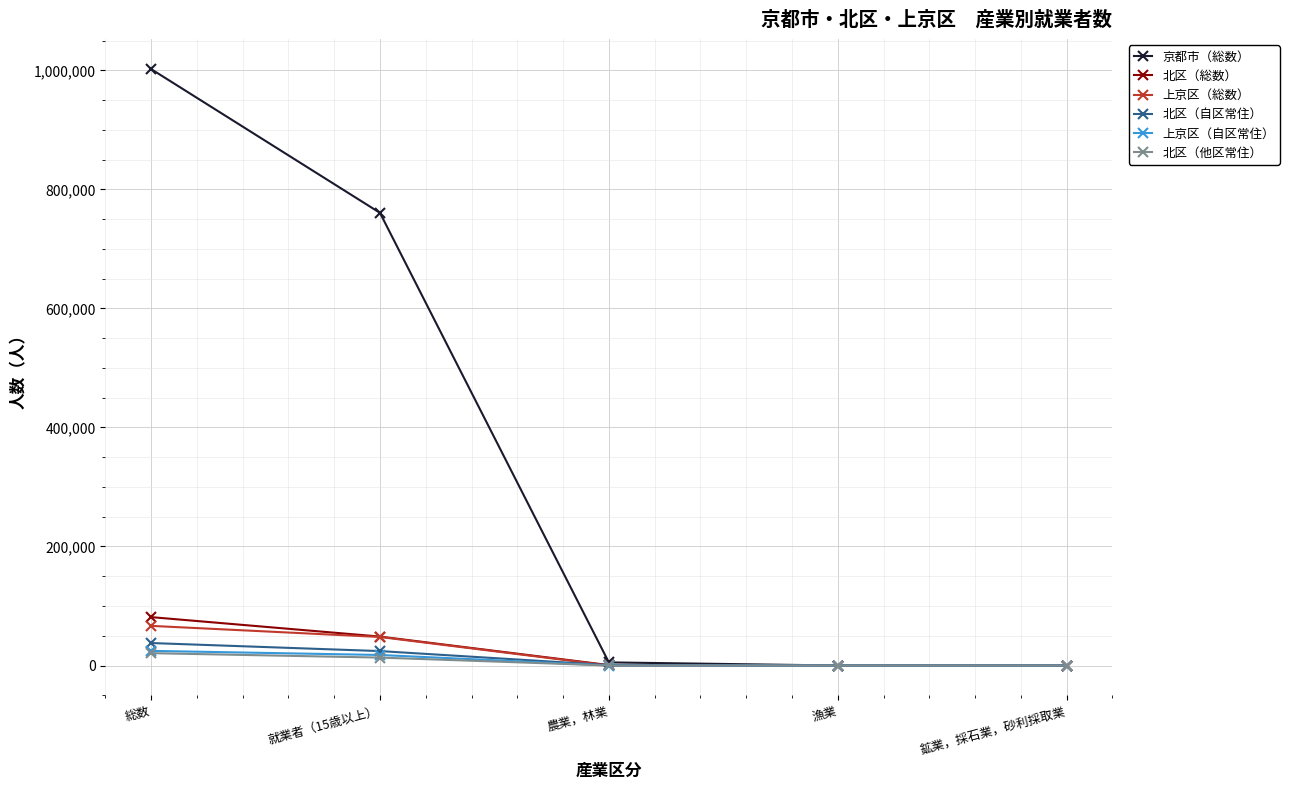

The 京都市（総数） series shows 19 at 鉱業，採石業，砂利採取業. True or false?

True